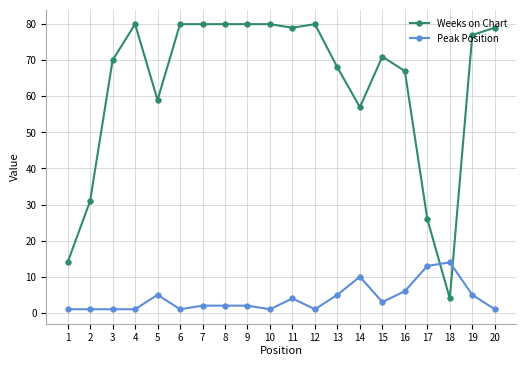

At how many categories does at least one series exceed 64?

14